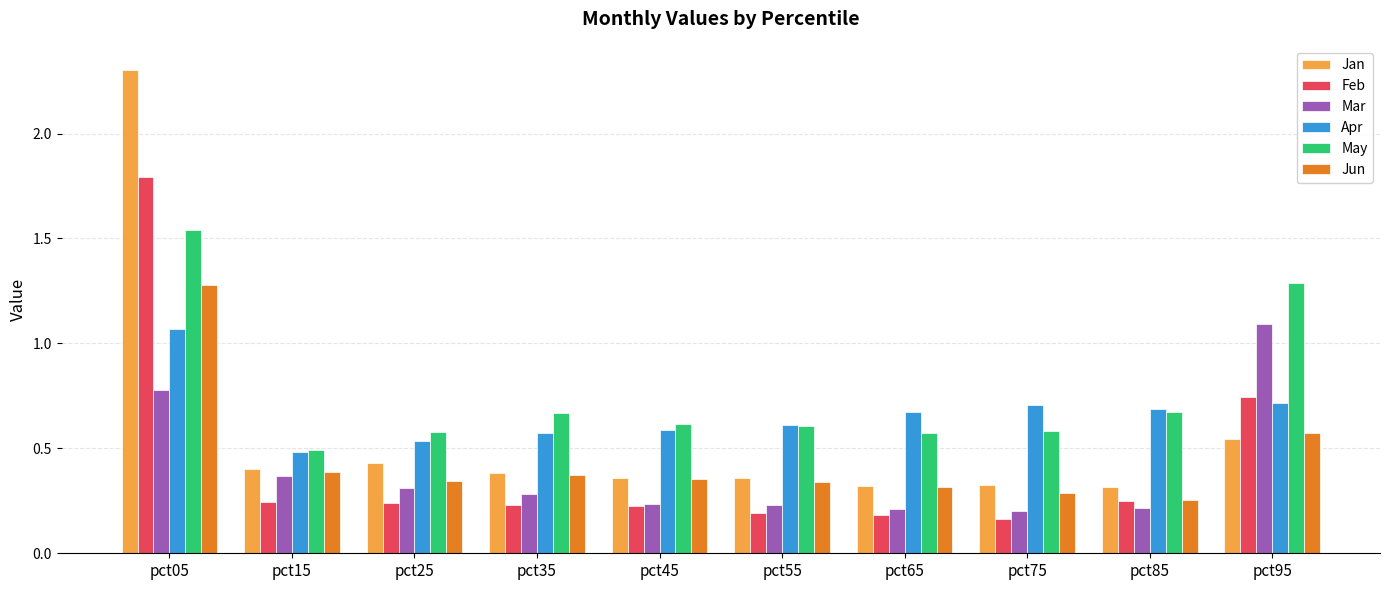

What is the total value across all series at pct95?

5.0